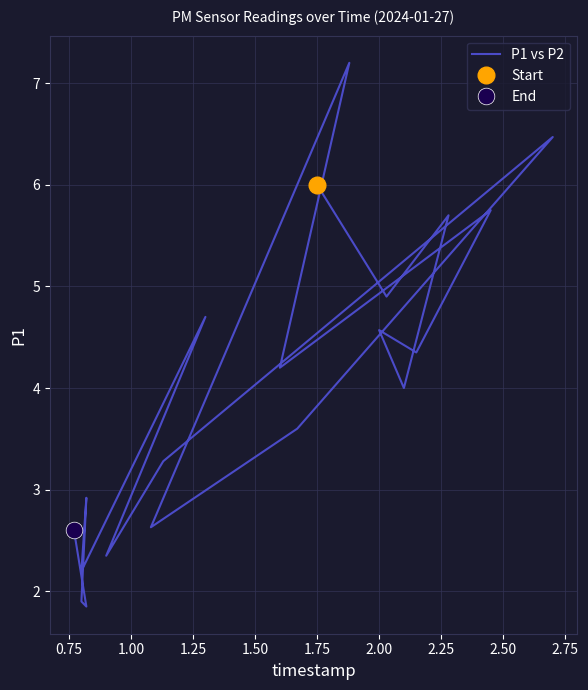

What is the difference between the second highest and second lowest values?

4.6